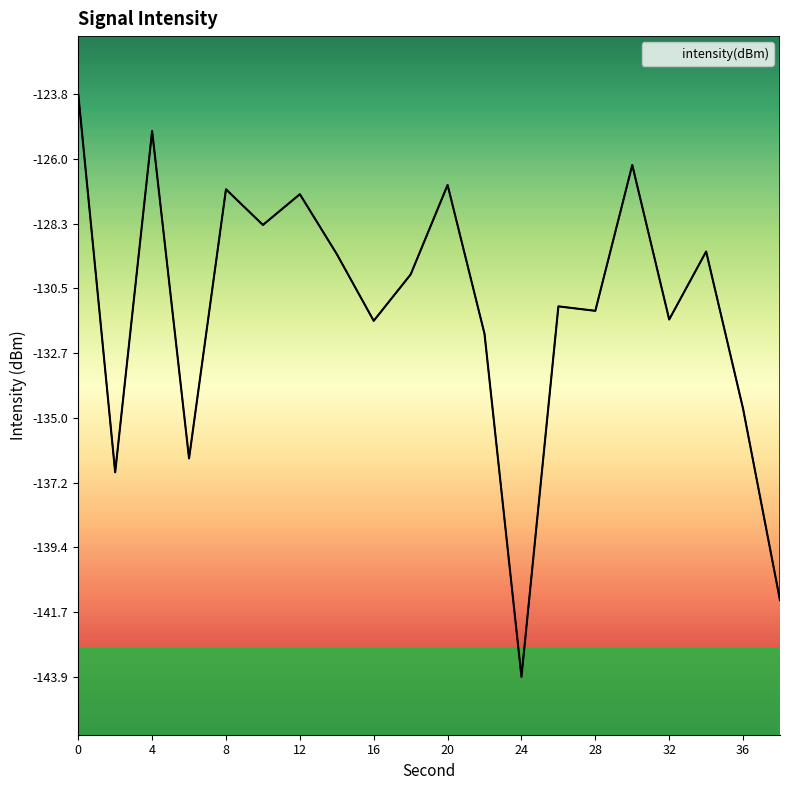

What is the maximum value shown in the chart?

-123.8